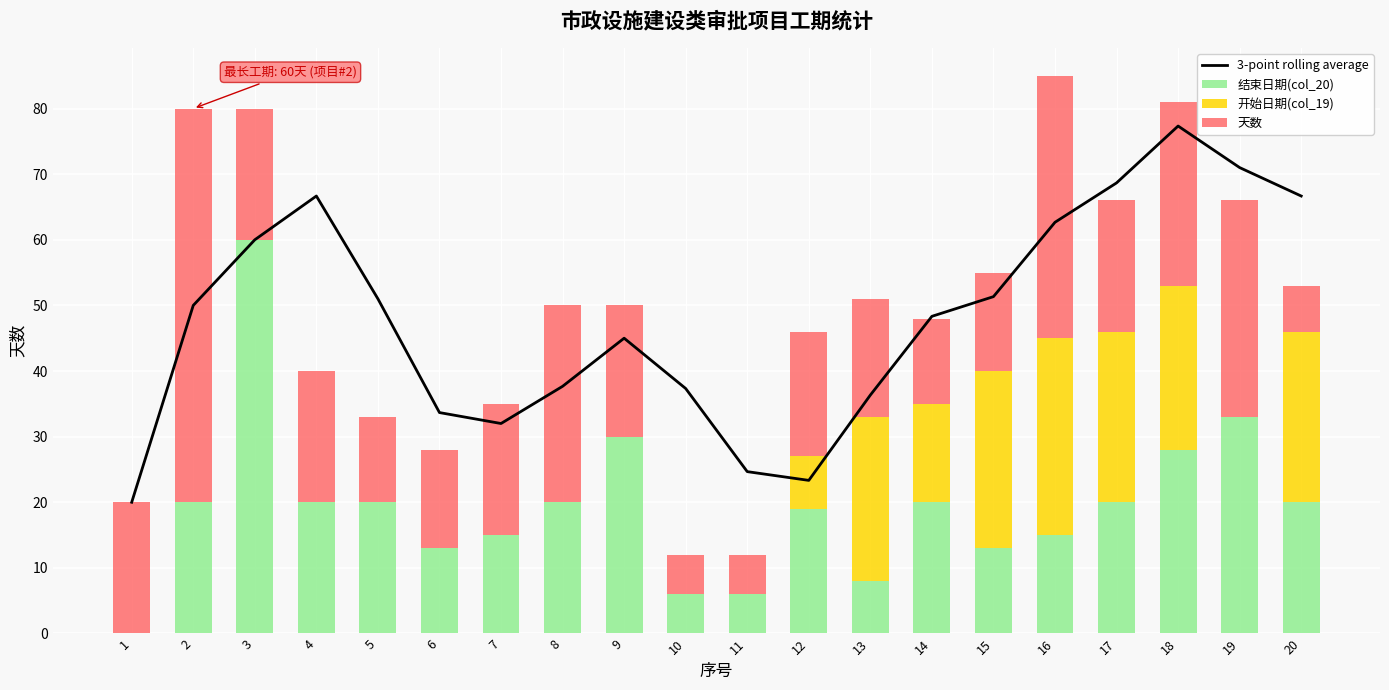

At which label does 3-point rolling average first exceed 50?

3